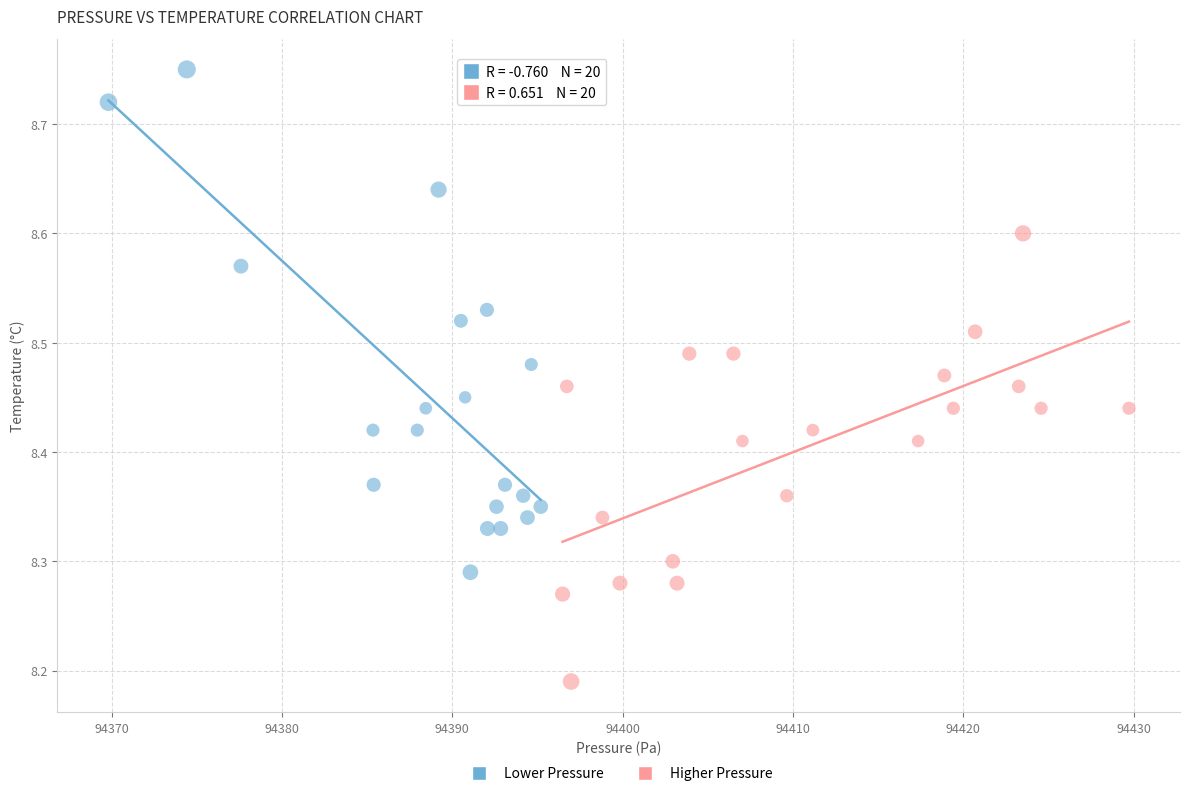

Which series contains the lowest Y value?

Higher Pressure